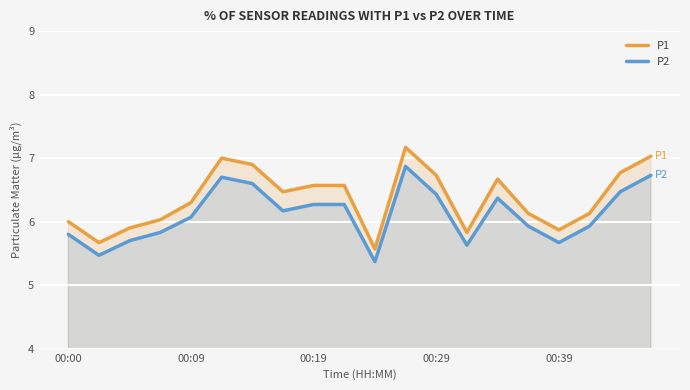

What is the sum of all P2 values?

122.3